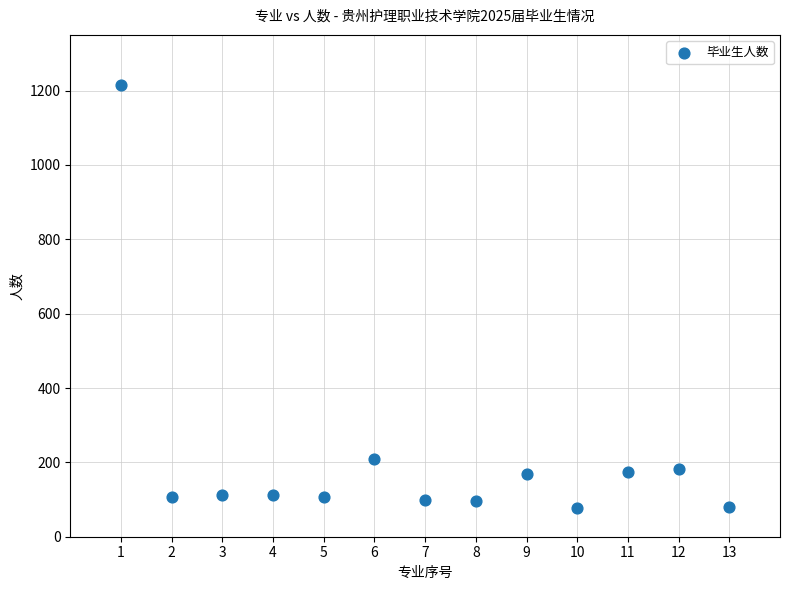

What is the range of X values (max minus min)?

12